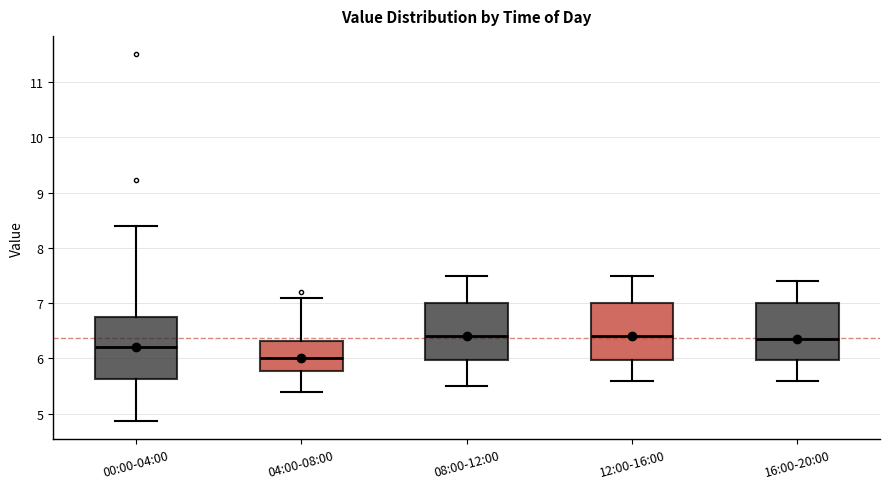

Reading left to right, transcribe this box plot: for each box, give where its median line is, the range the box spans, and where its two whiskers end, as read against the y-axis. The values are not printed on the chart, so give them approximately, as read against the axis.

00:00-04:00: median 6.2, box 5.6 to 6.8, whiskers 4.9 to 8.4
04:00-08:00: median 6.0, box 5.8 to 6.3, whiskers 5.4 to 7.1
08:00-12:00: median 6.4, box 6.0 to 7.0, whiskers 5.5 to 7.5
12:00-16:00: median 6.4, box 6.0 to 7.0, whiskers 5.6 to 7.5
16:00-20:00: median 6.4, box 6.0 to 7.0, whiskers 5.6 to 7.4